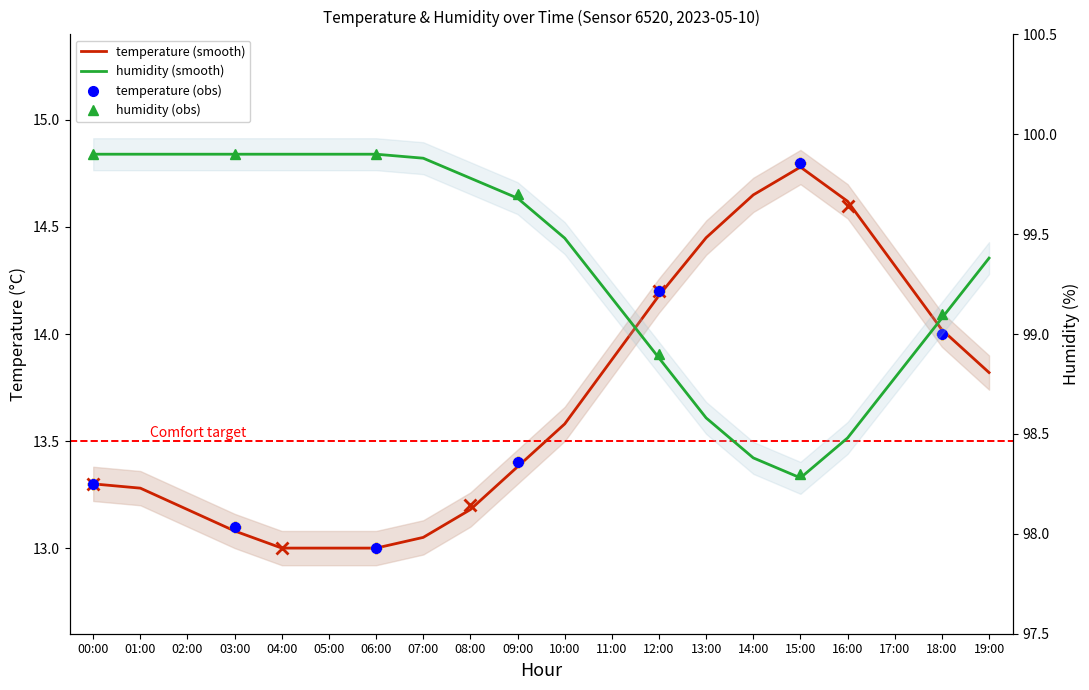

What is the sum of the temperature values at 04:00 and 18:00?

27.0